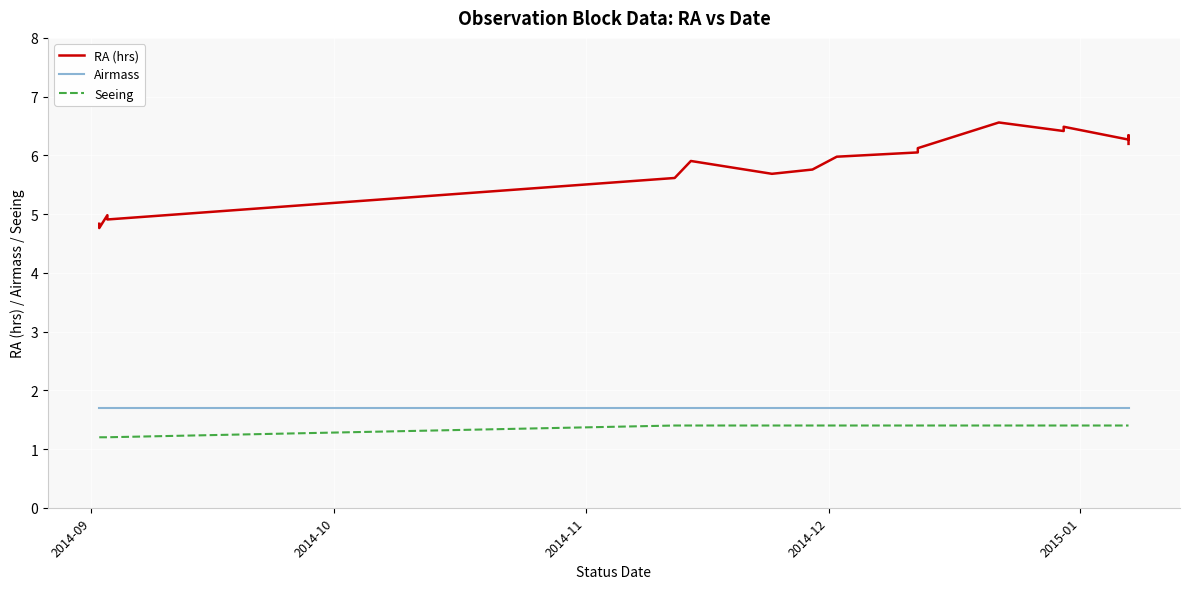

True or false: RA (hrs) has more than 0 interior local peaks.

True